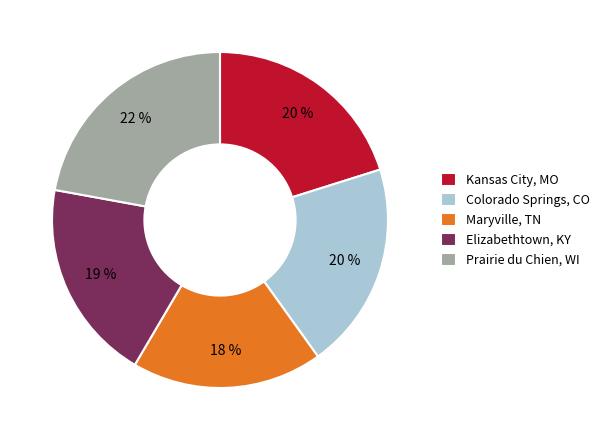

How many slices are in this pie chart?

5